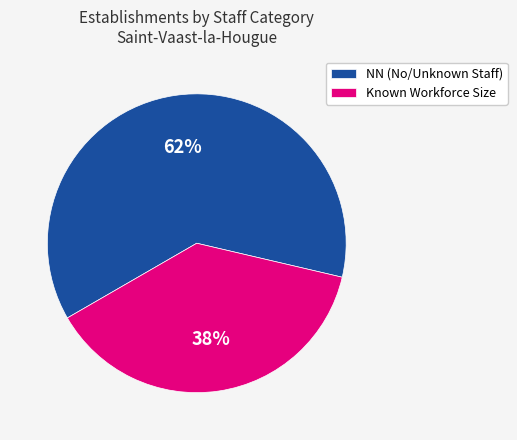

How many segments does this pie chart have?

2